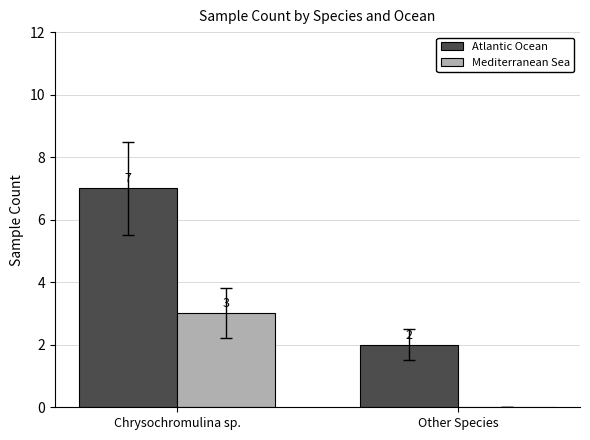

Count the number of categories in the chart.

2